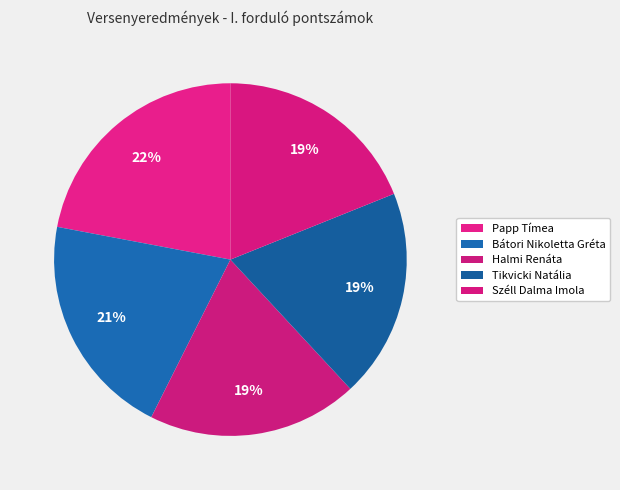

How many segments does this pie chart have?

5